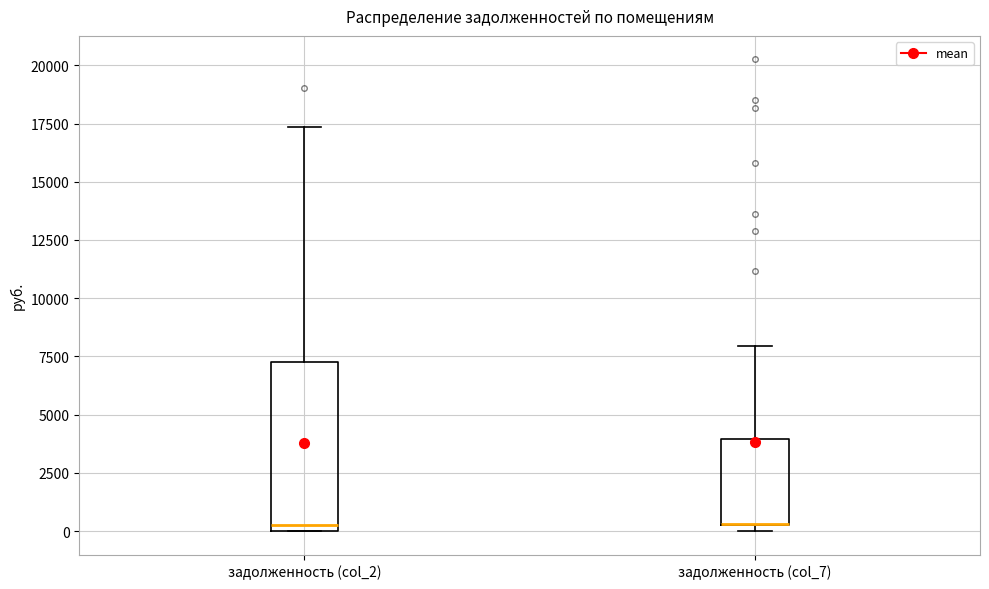

Which box is the tallest, from its lower edge to its upper edge?

задолженность (col_2)